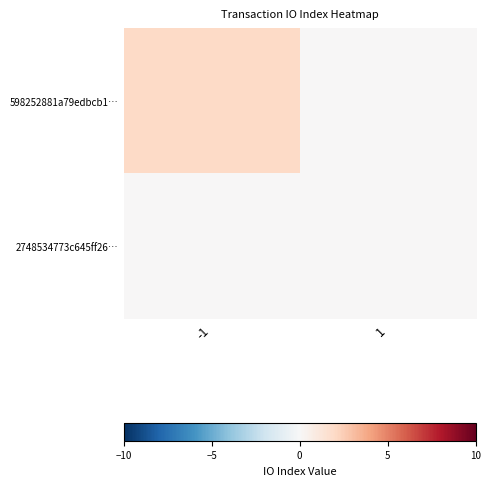

At which category does the chart reach its peak across all series?

-1